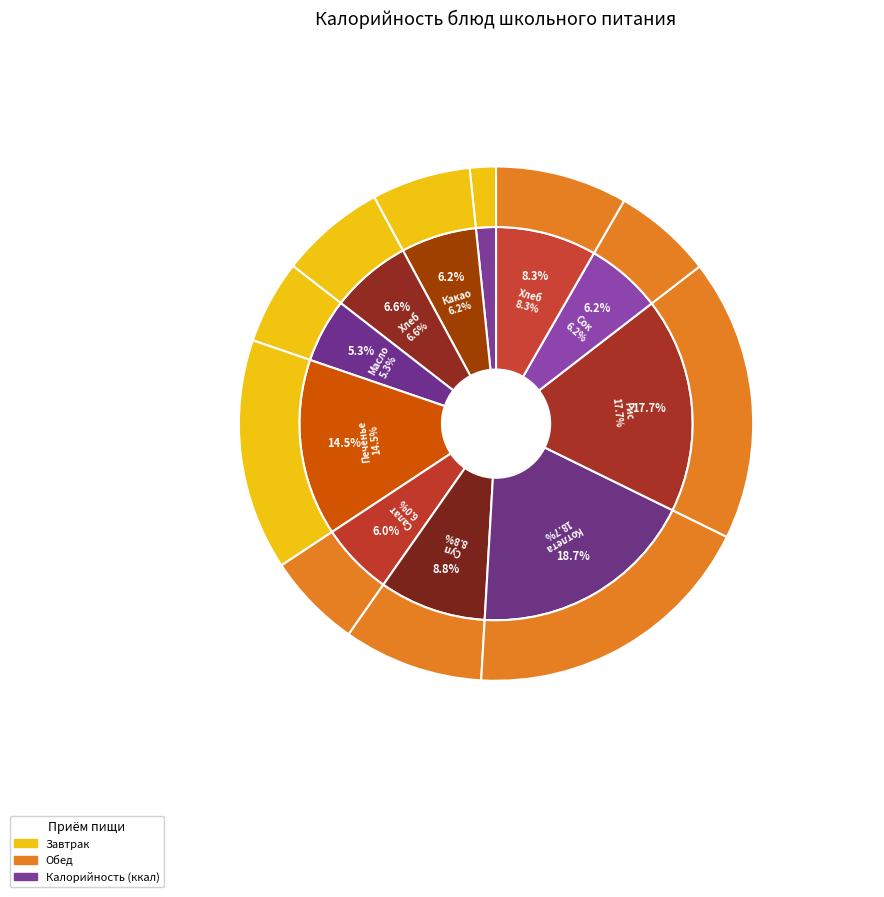

Is the sum of Котлета особая and Суп рыбный greater than half?

No